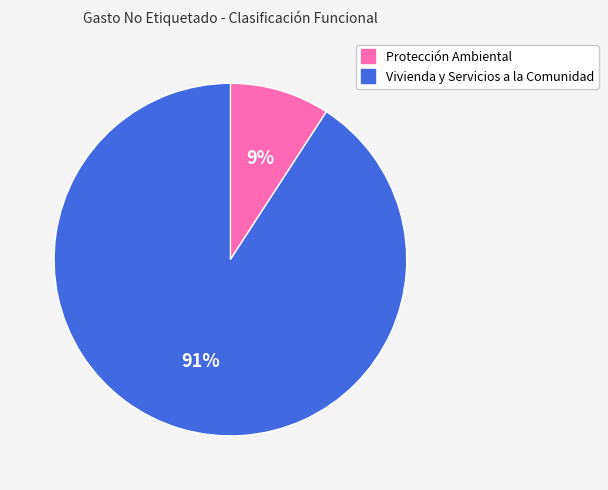

True or false: Protección Ambiental accounts for 14% of the total.

False